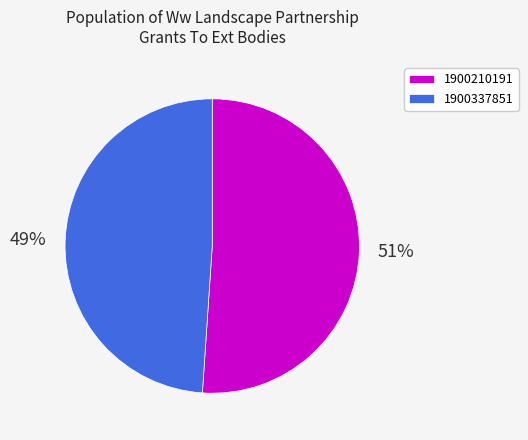

Is it true that 1900210191 is 42% of the pie?

False